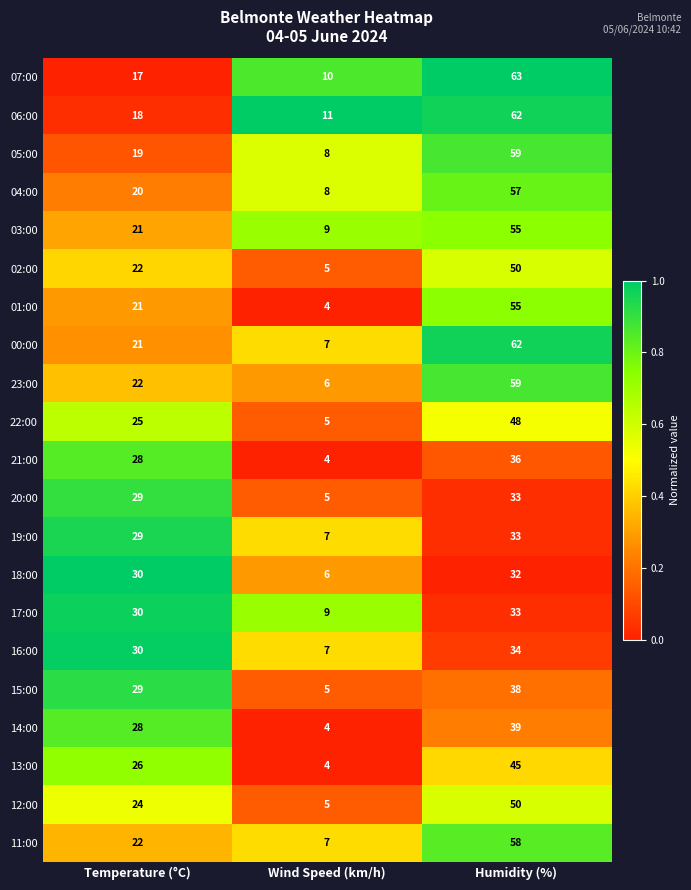

What is the smallest value displayed?

4